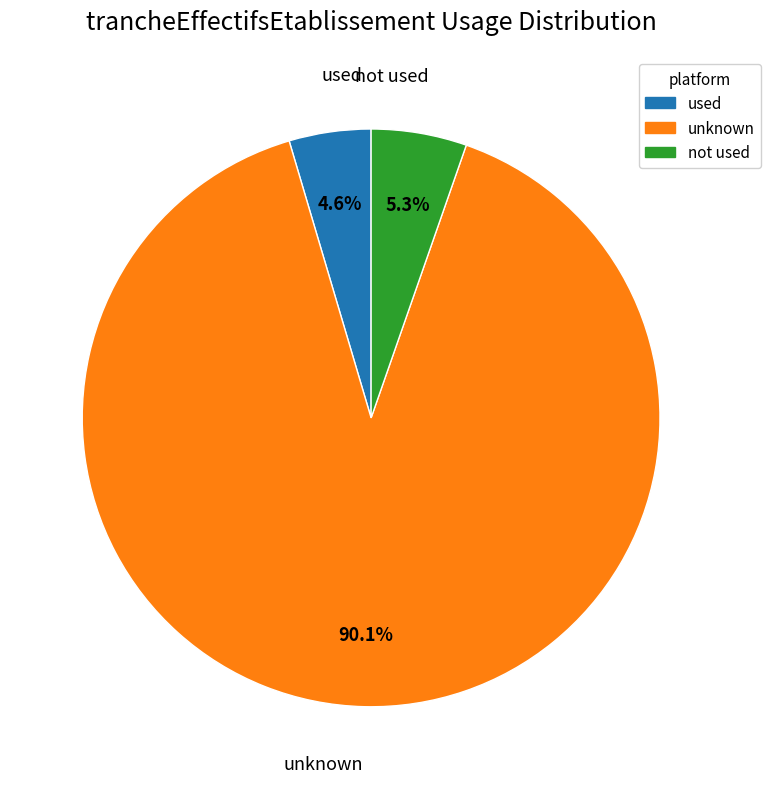

Is there a majority slice in this chart?

Yes